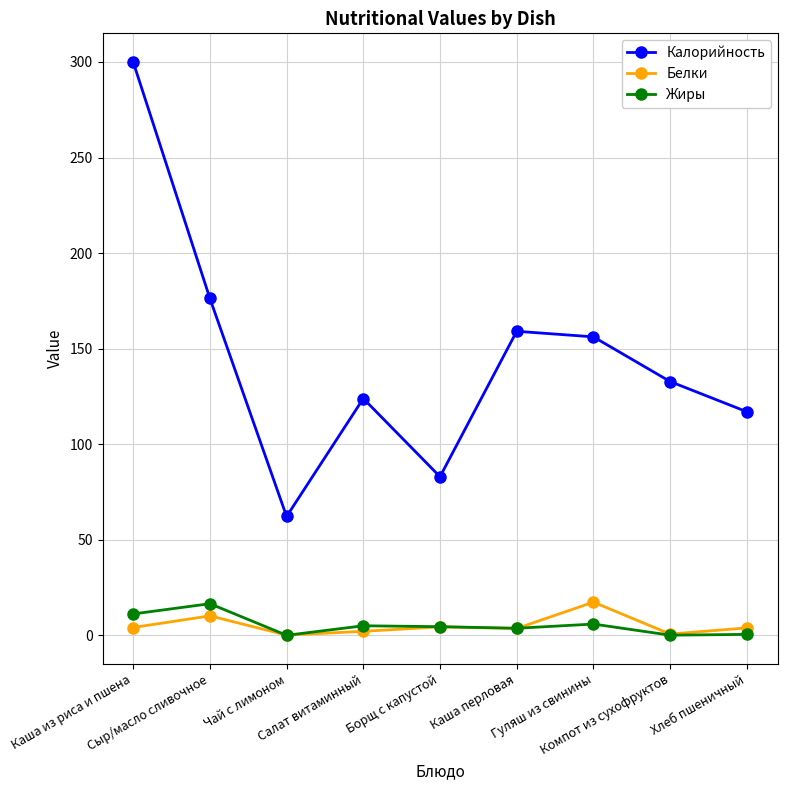

Does the chart have visible grid lines?

Yes